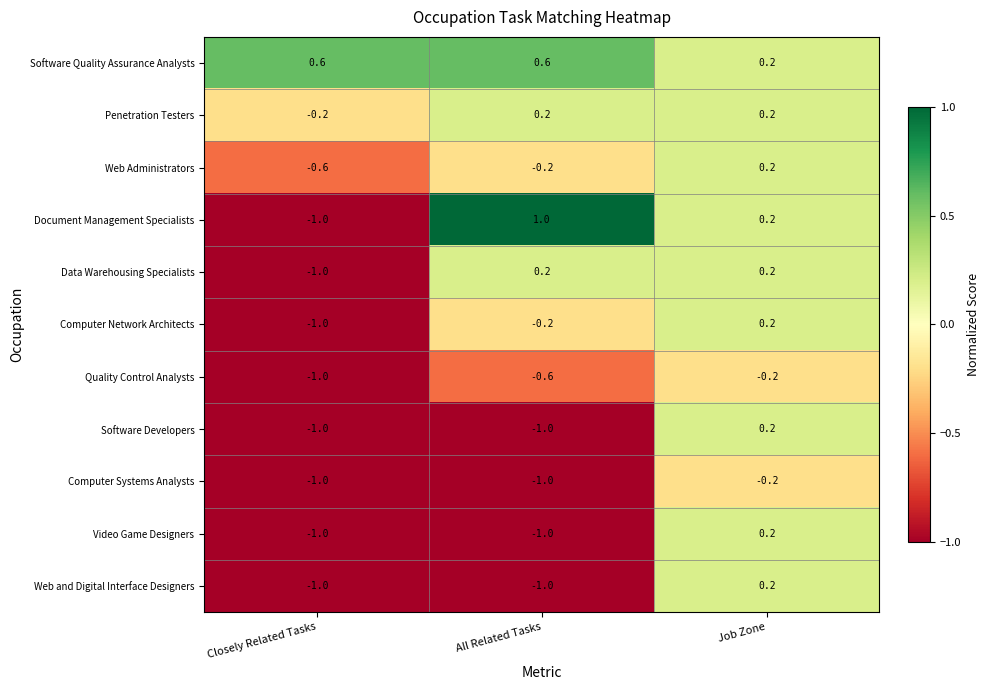

What is the sum of all Web and Digital Interface Designers values?

-1.8